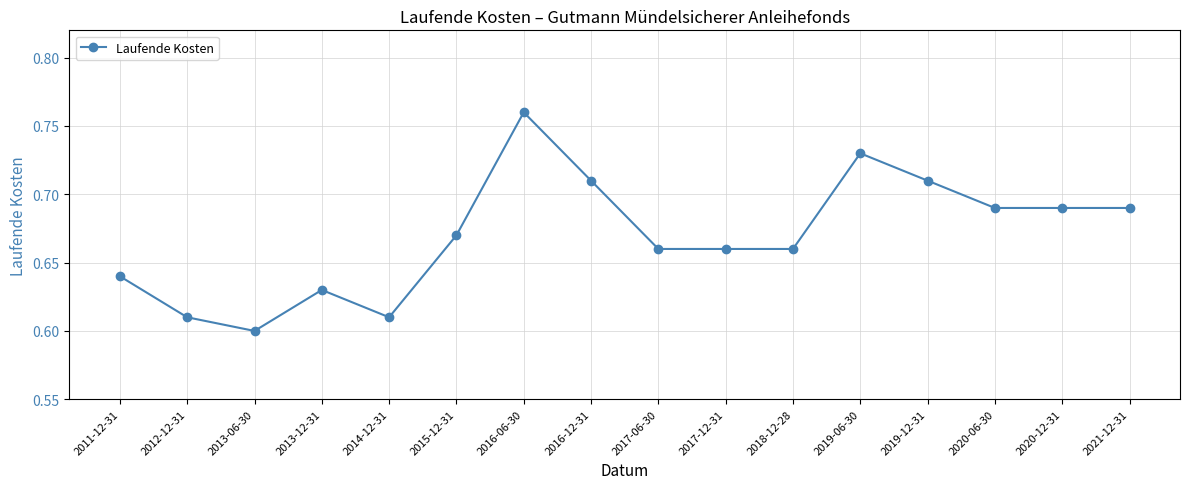

What is the sum of all values?

10.7